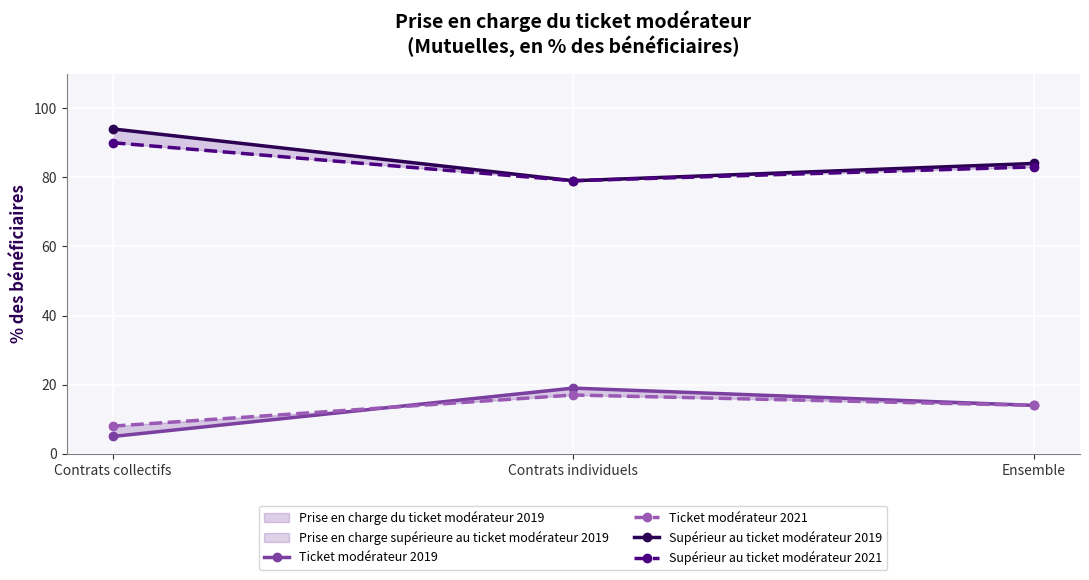

Reading left to right, what are all the values shown in this chart?

Ticket modérateur 2019: Contrats collectifs=5	Contrats individuels=19	Ensemble=14
Ticket modérateur 2021: Contrats collectifs=8	Contrats individuels=17	Ensemble=14
Supérieur au ticket modérateur 2019: Contrats collectifs=94	Contrats individuels=79	Ensemble=84
Supérieur au ticket modérateur 2021: Contrats collectifs=90	Contrats individuels=79	Ensemble=83